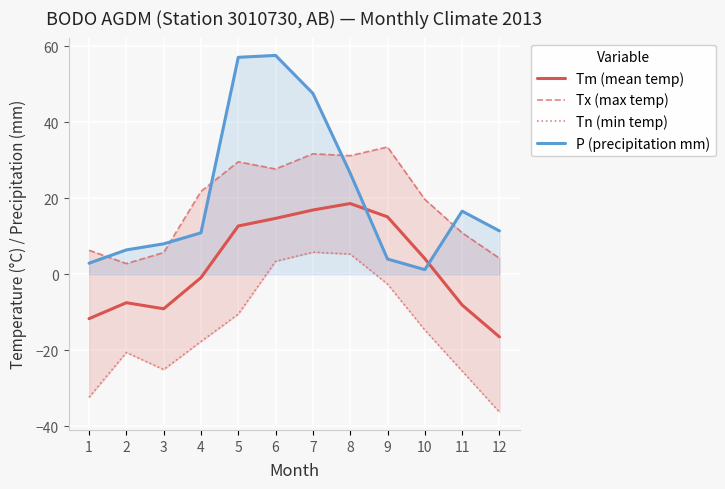

What is the sum of the Tn (min temp) values at 11 and 12?

-61.8